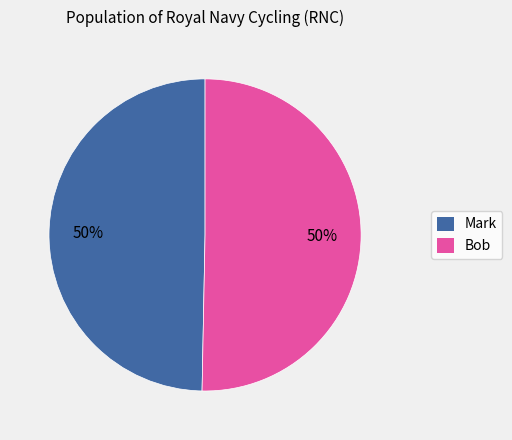

What is the ratio of the value at Mark to the value at Bob?

1.0